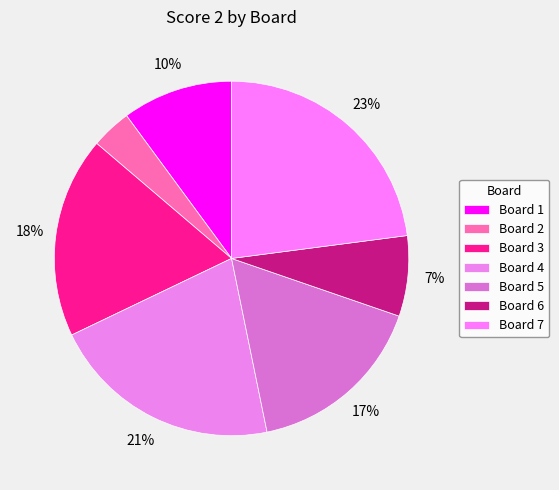

To the nearest percent, what portion does Board 4 represent?

21%